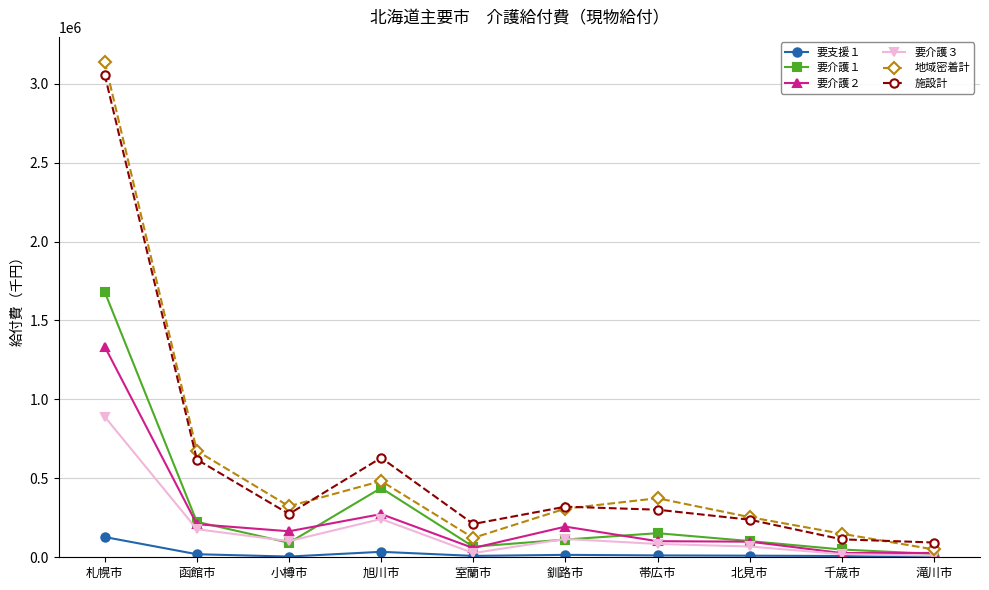

Where is 地域密着計 nearest to the value 1594390?

函館市